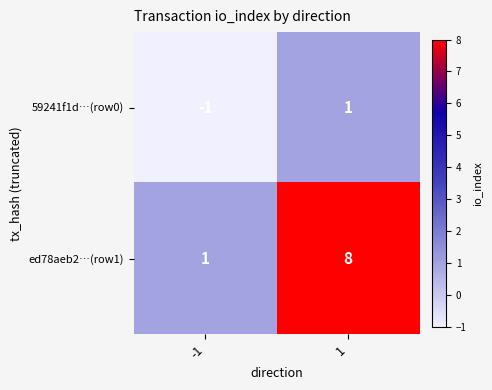

What is the greatest value displayed?

8